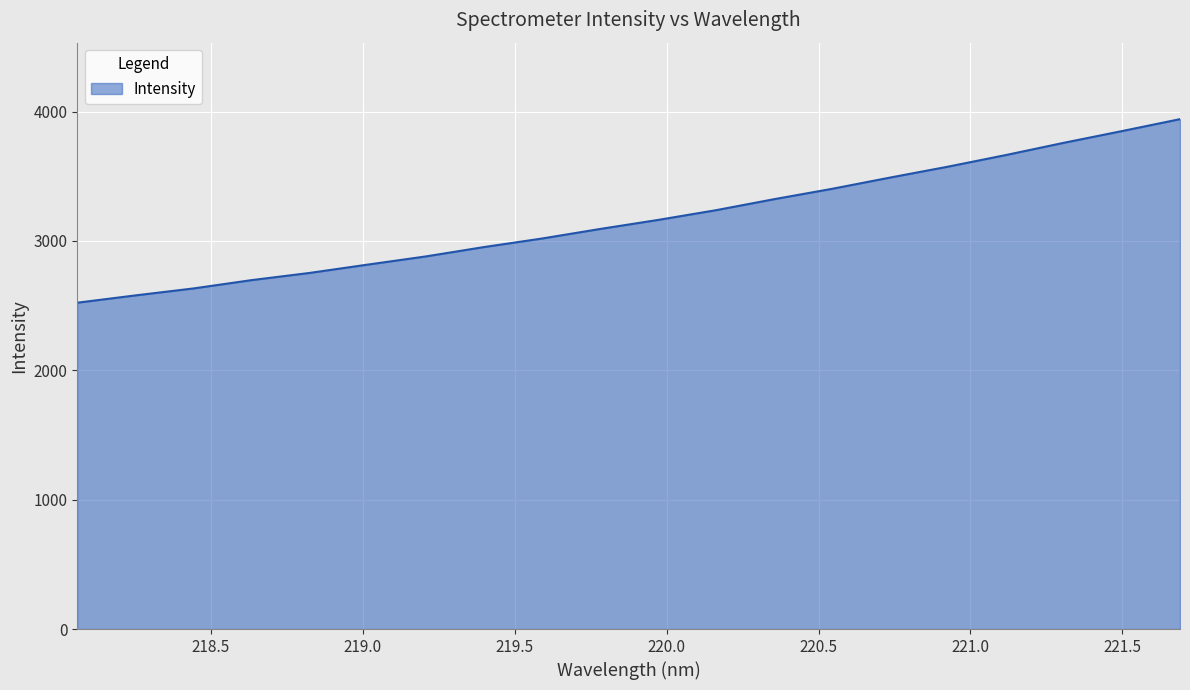

What is the difference between the second highest and second lowest values?

1270.5